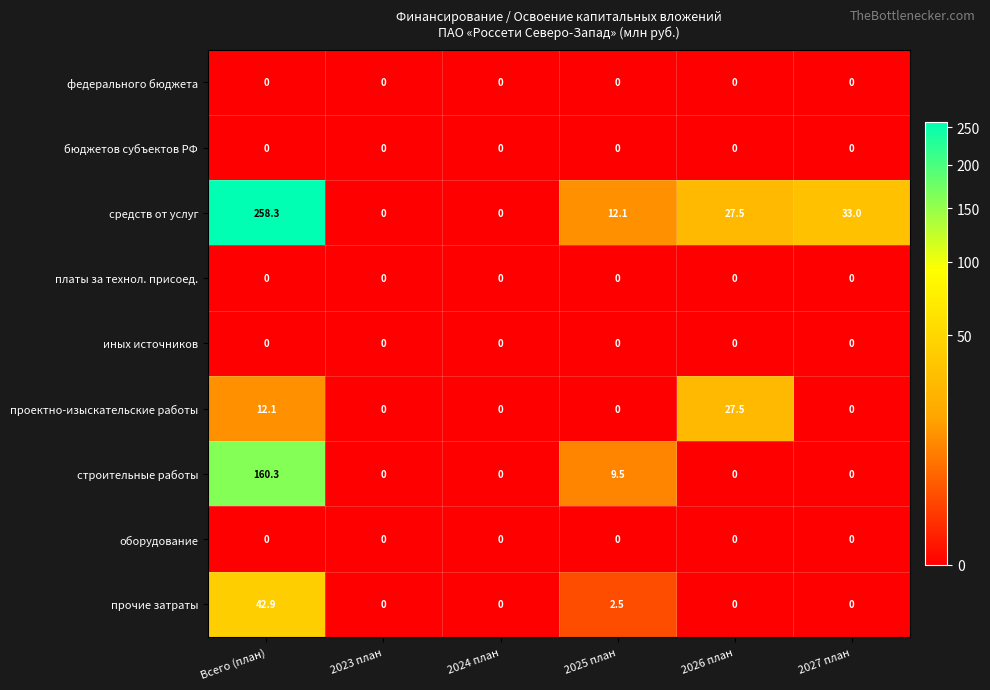

How many distinct data groups are displayed?

9